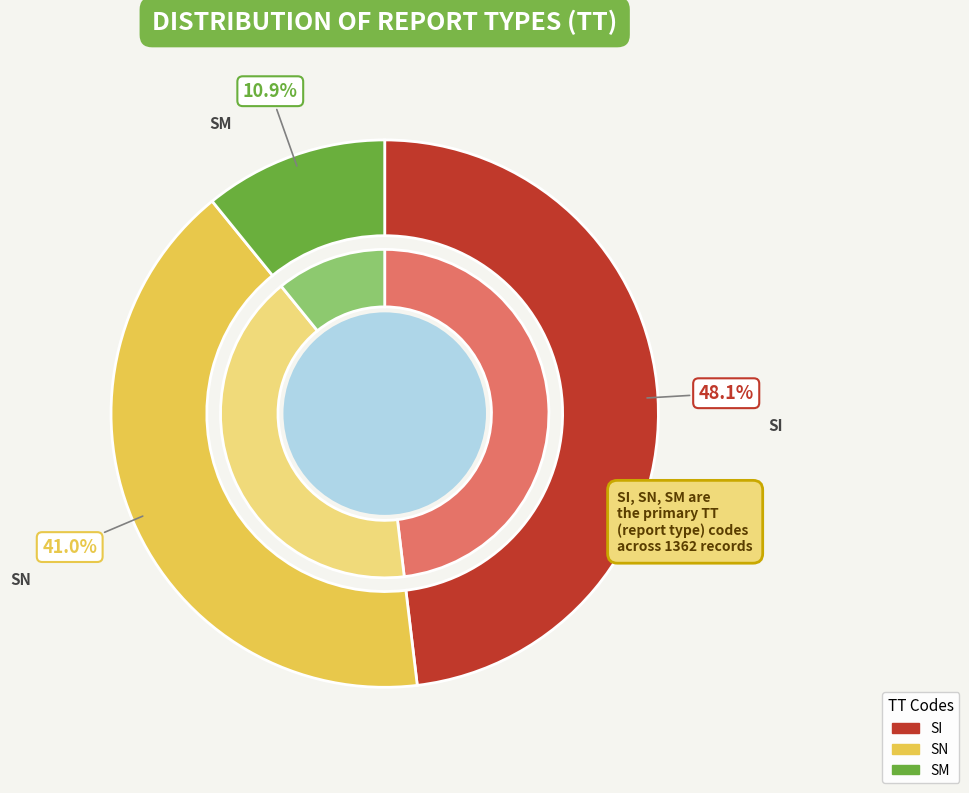

What is the smallest slice in the pie chart?

SM